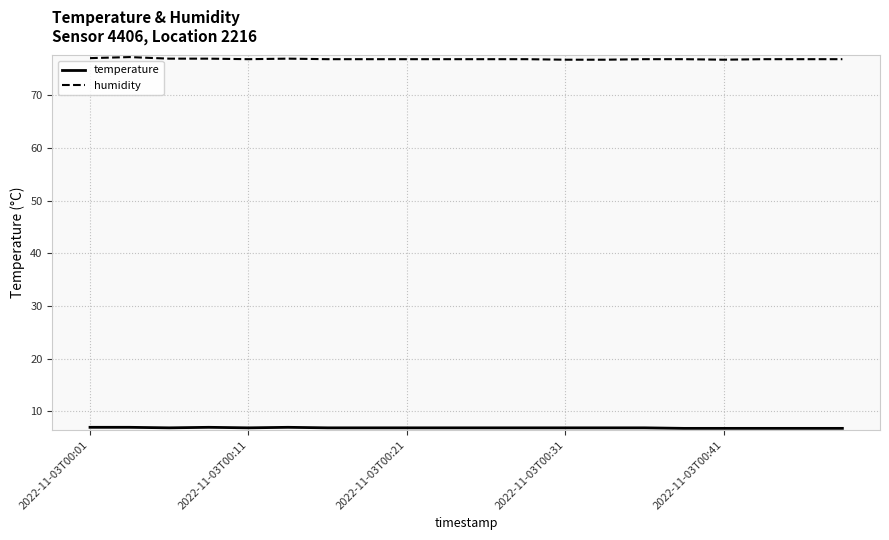

Which series has the largest total across all categories?

humidity